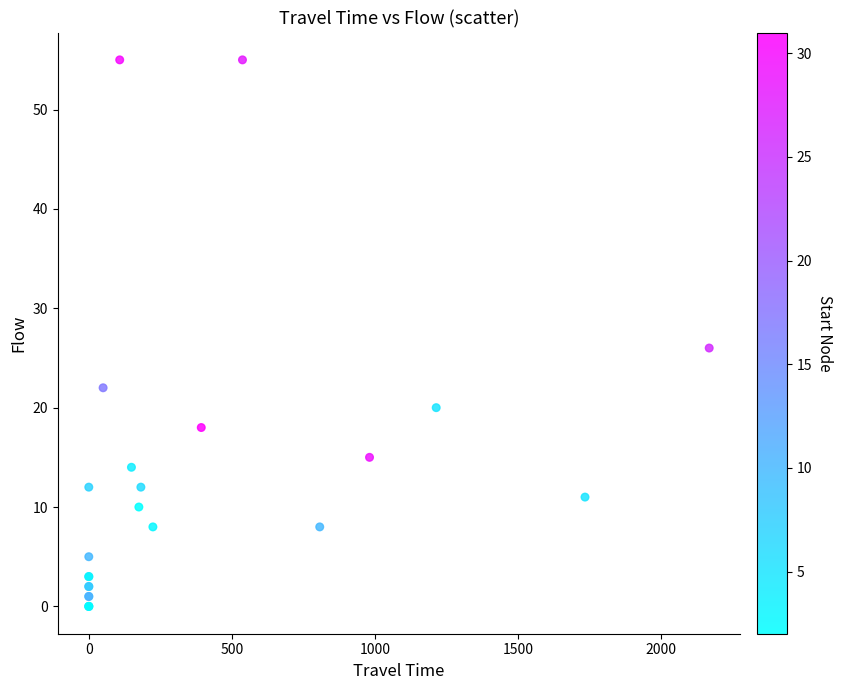

What Y value in the scatter plot is closest to 27?

26